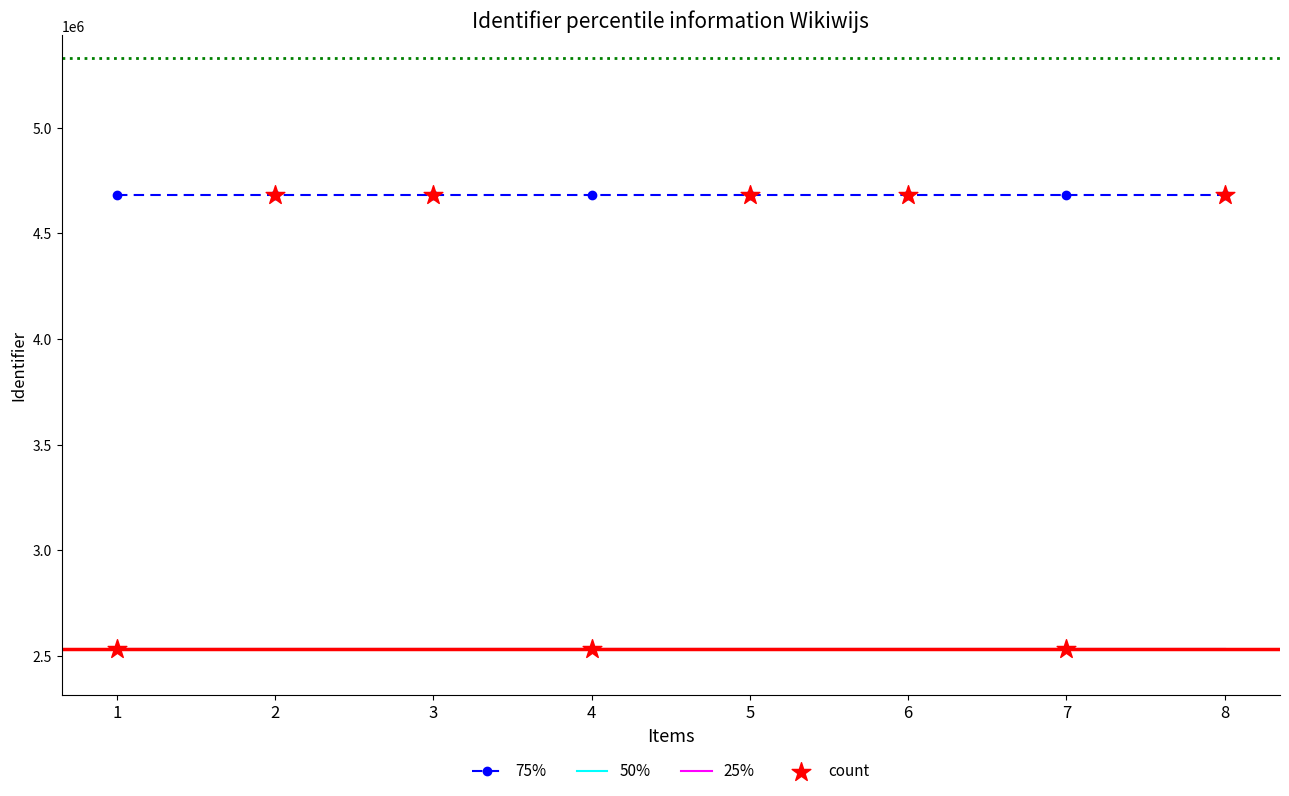

Which series has the largest Y range (max minus min)?

count